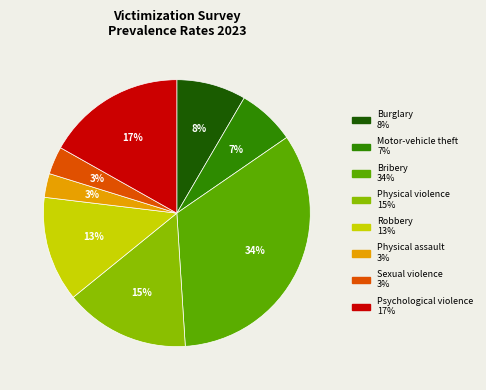

To the nearest percent, what percentage of the pie is Robbery?

13%